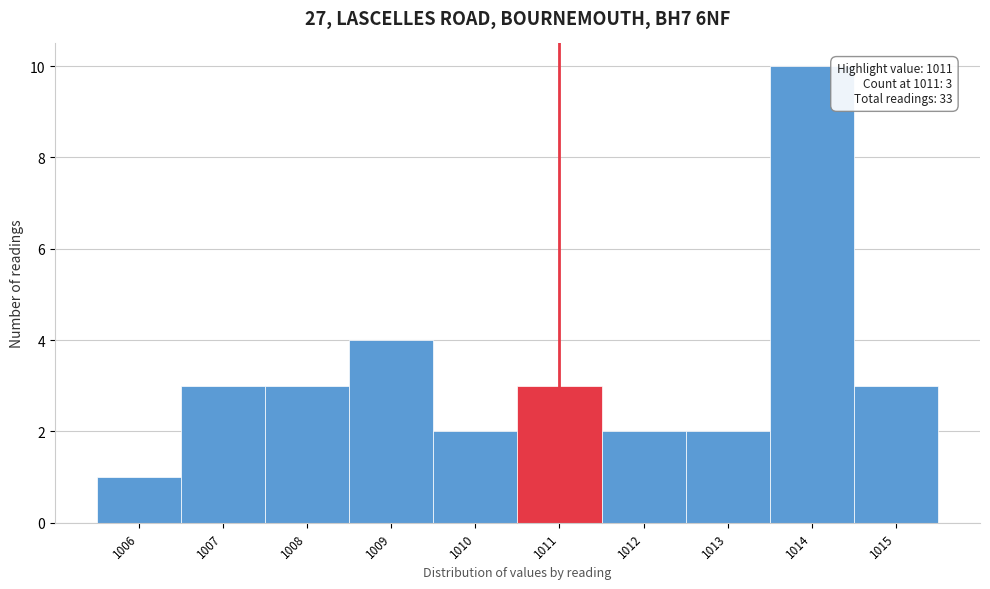

Which range on the x-axis has the tallest bar?

1013.5 to 1014.5